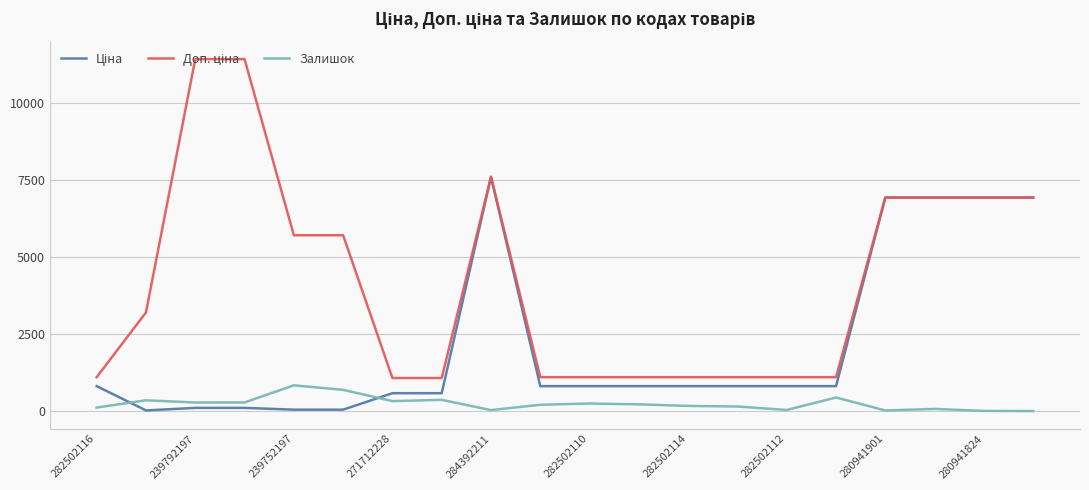

Does the chart display data point markers on the line(s)?

No